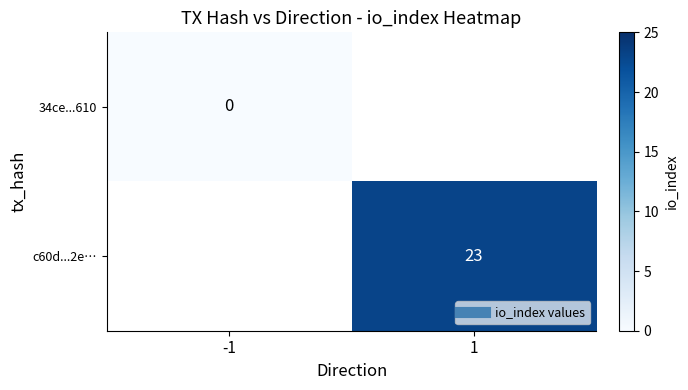

Which series has the largest range (max minus min)?

34ce...610